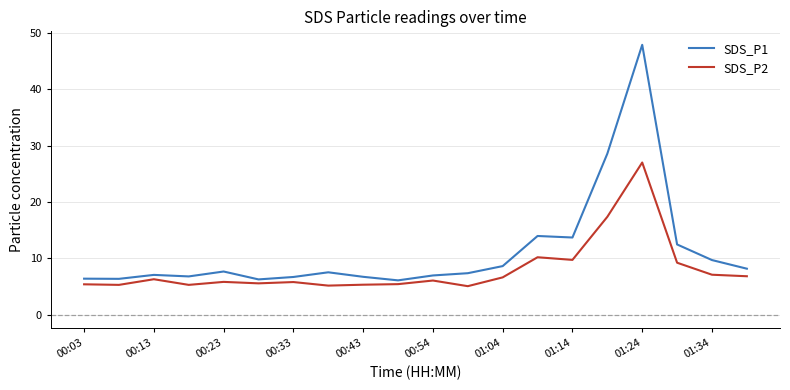

What is the minimum value for SDS_P2?

5.1